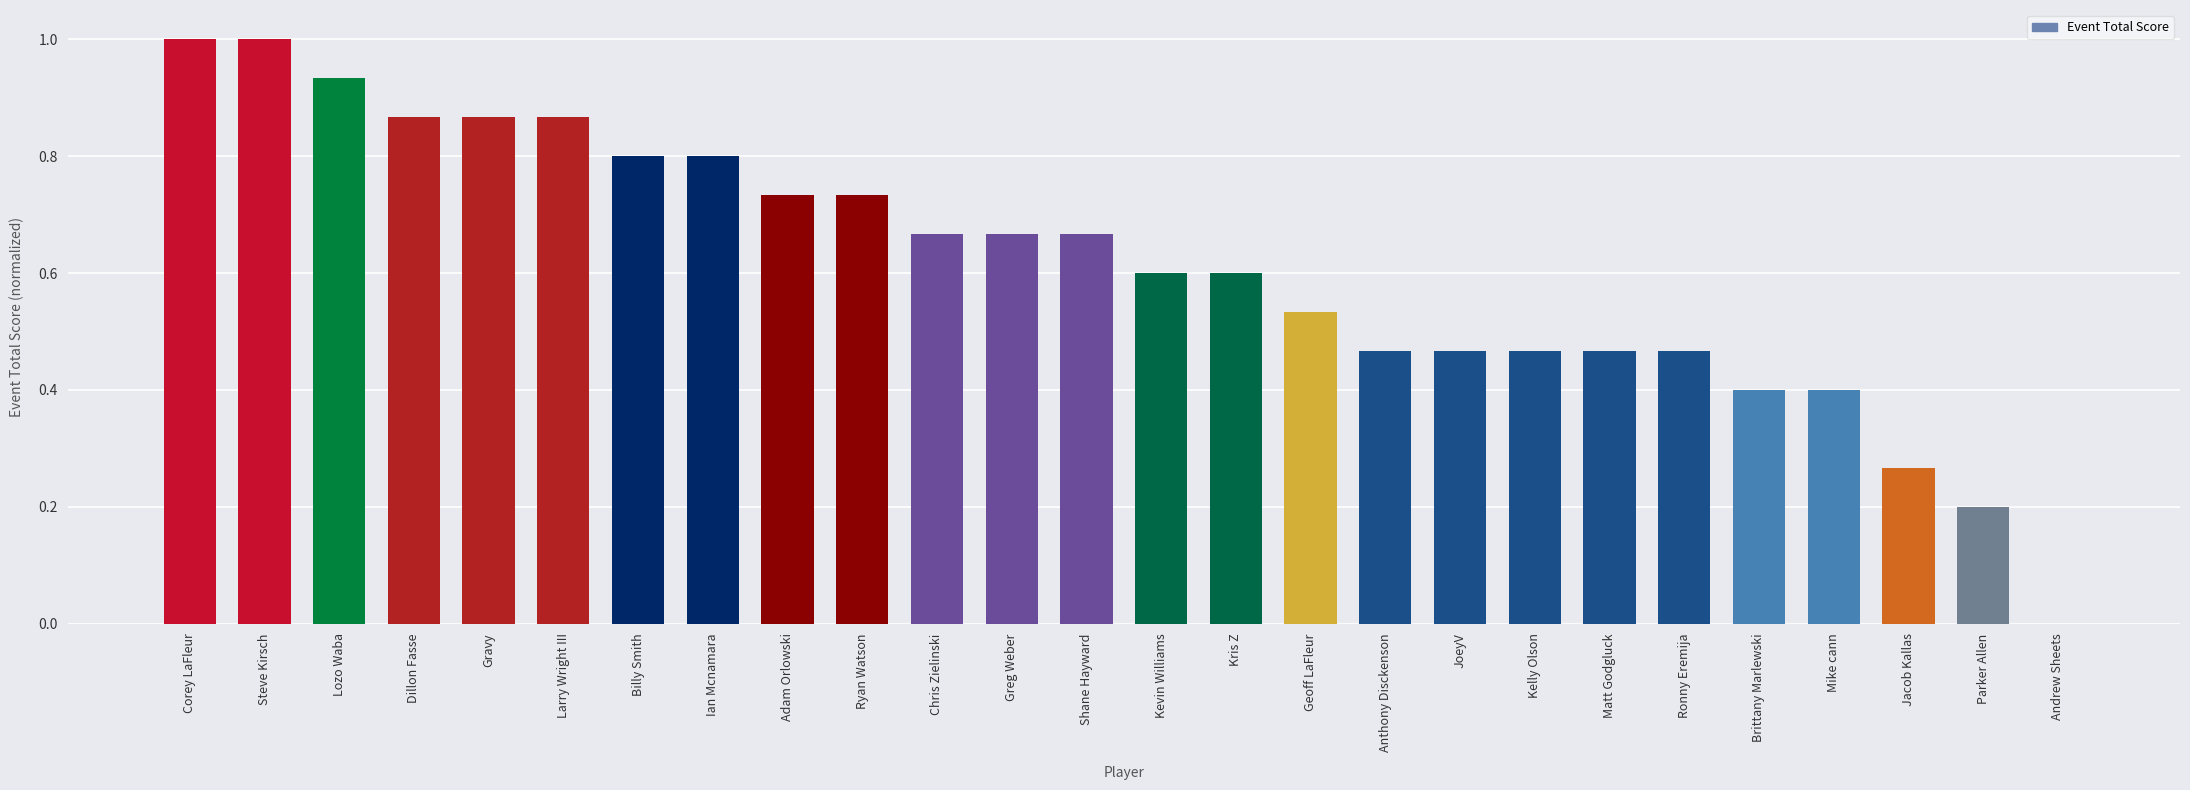

What is the sum of the values at Shane Hayward and Corey LaFleur?

1.7